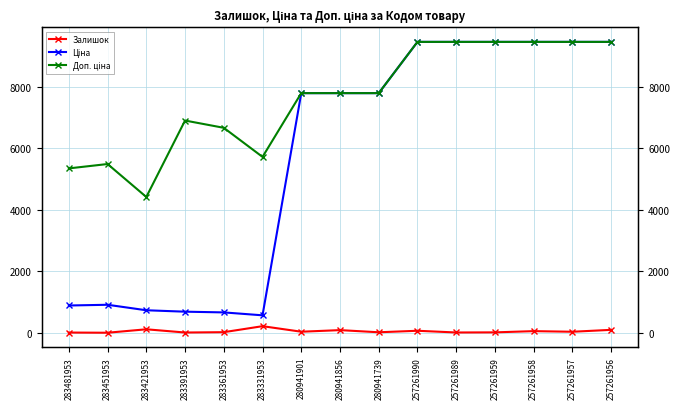

The Ціна series shows 4890.7 at 280941739. True or false?

False